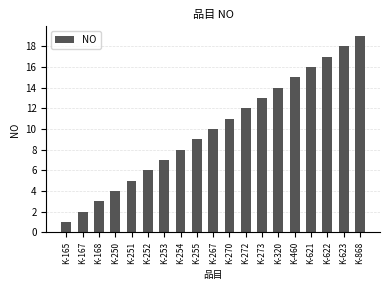

The chart shows a value of 15 at K-460. True or false?

True